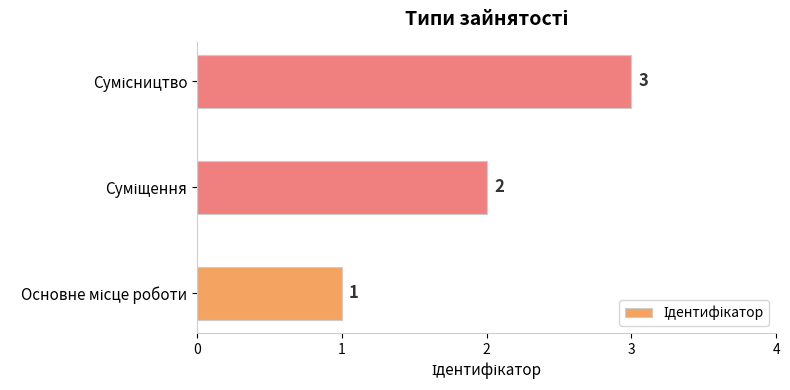

How many values are between 1 and 3?

3